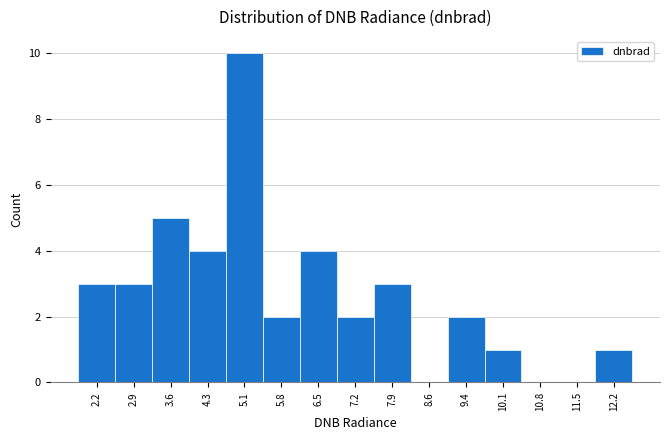

Reading left to right, list every bar in this chart as the range it spans on the x-axis followed by its height. Neither the bar edges nor the heights are printed on the chart, so give them approximately, as read against the axes.

1.8 to 2.5: 3
2.5 to 3.3: 3
3.3 to 4.0: 5
4.0 to 4.7: 4
4.7 to 5.4: 10
5.4 to 6.1: 2
6.1 to 6.8: 4
6.8 to 7.6: 2
7.6 to 8.3: 3
8.3 to 9.0: 0
9.0 to 9.7: 2
9.7 to 10.4: 1
10.4 to 11.1: 0
11.1 to 11.9: 0
11.9 to 12.6: 1